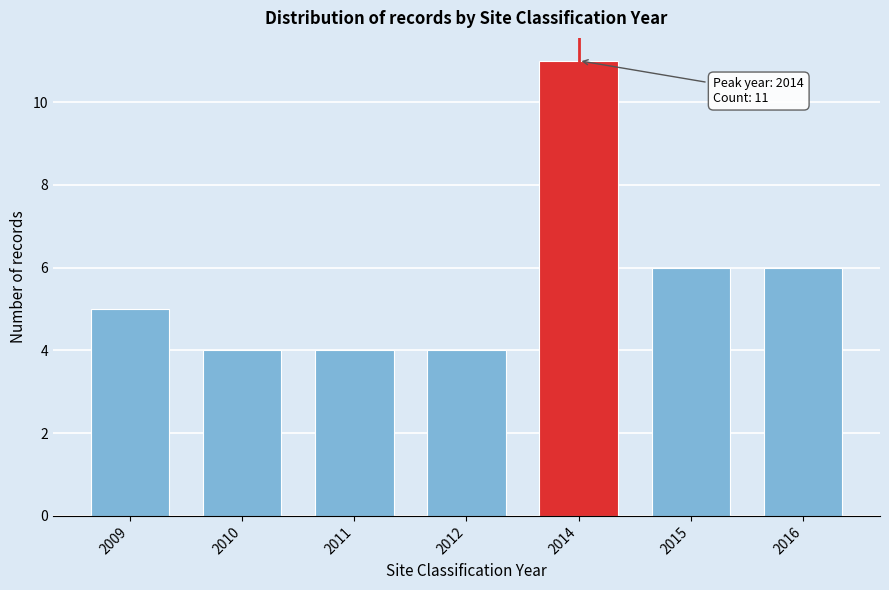

Reading right to left, transcribe all the data shown in this chart.

6	6	11	4	4	4	5